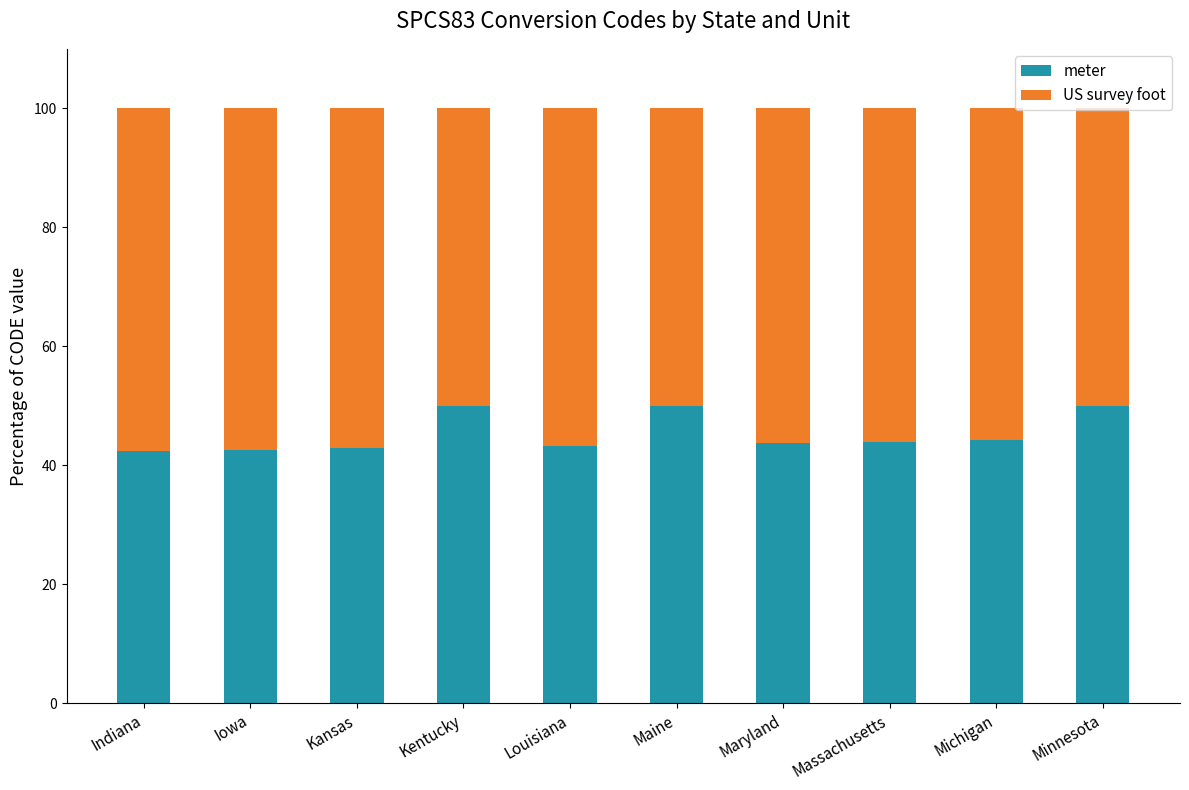

True or false: meter has a value of 50.0 at Kentucky.

True